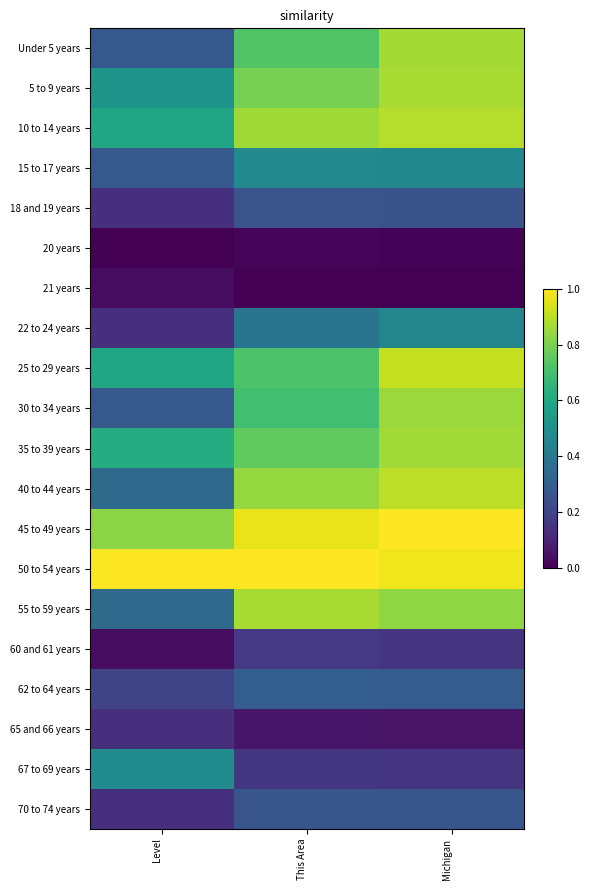

Which series changed the most between Level and This Area?

55 to 59 years